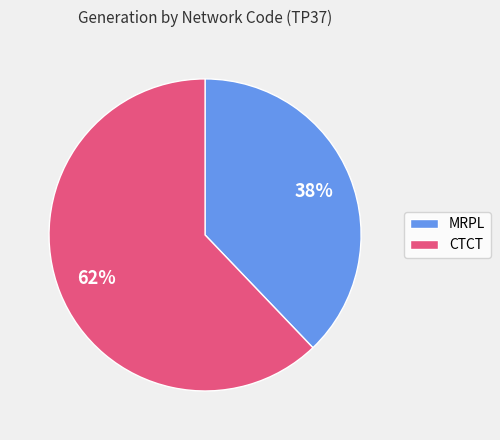

To the nearest percent, what is the average slice percentage?

50%